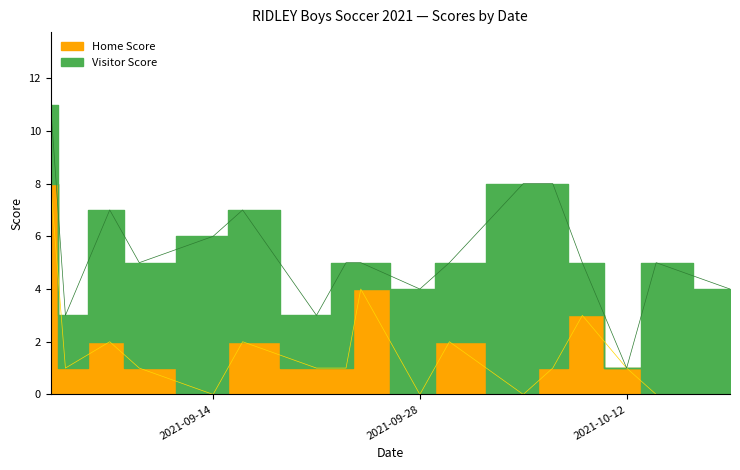

What is the label of the 16th point from the left?

2021-10-14